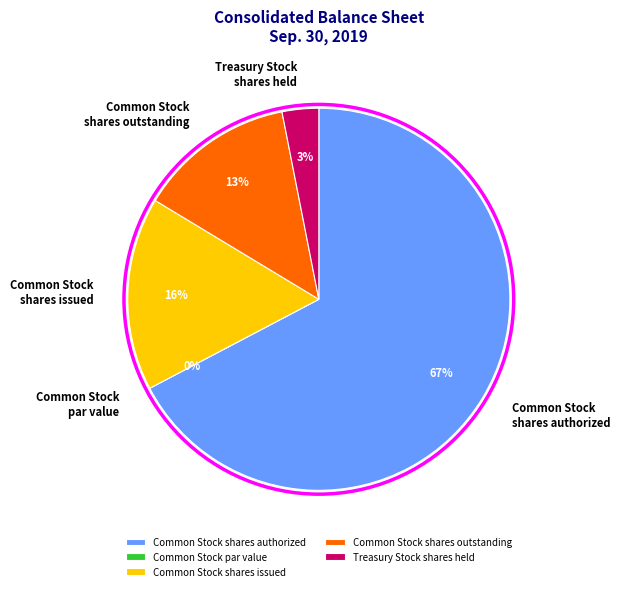

How many slices are in this pie chart?

5